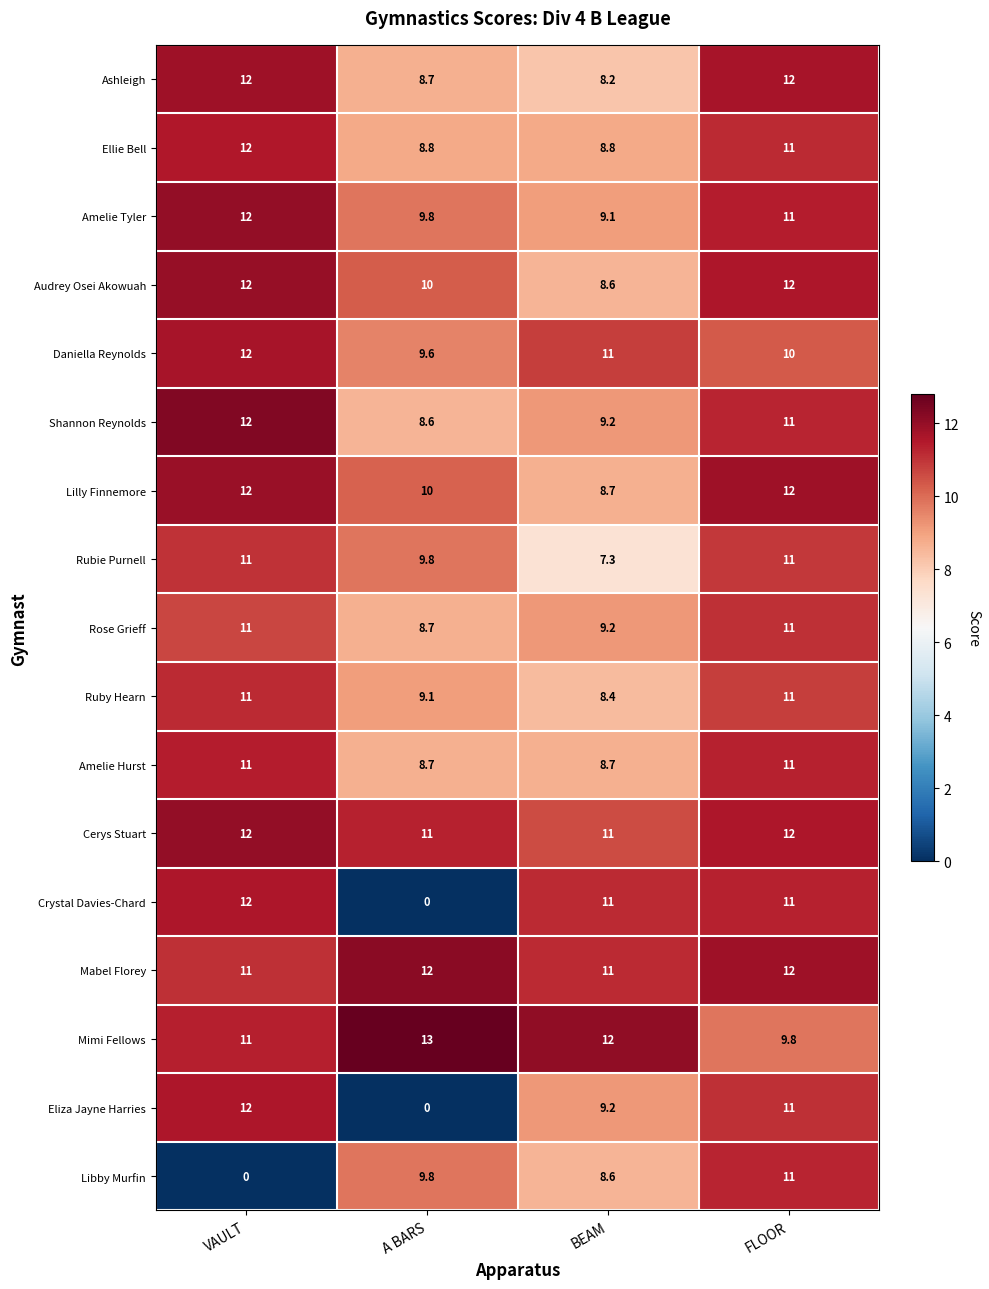

What is the spread (max minus min) of values at FLOOR?

2.2